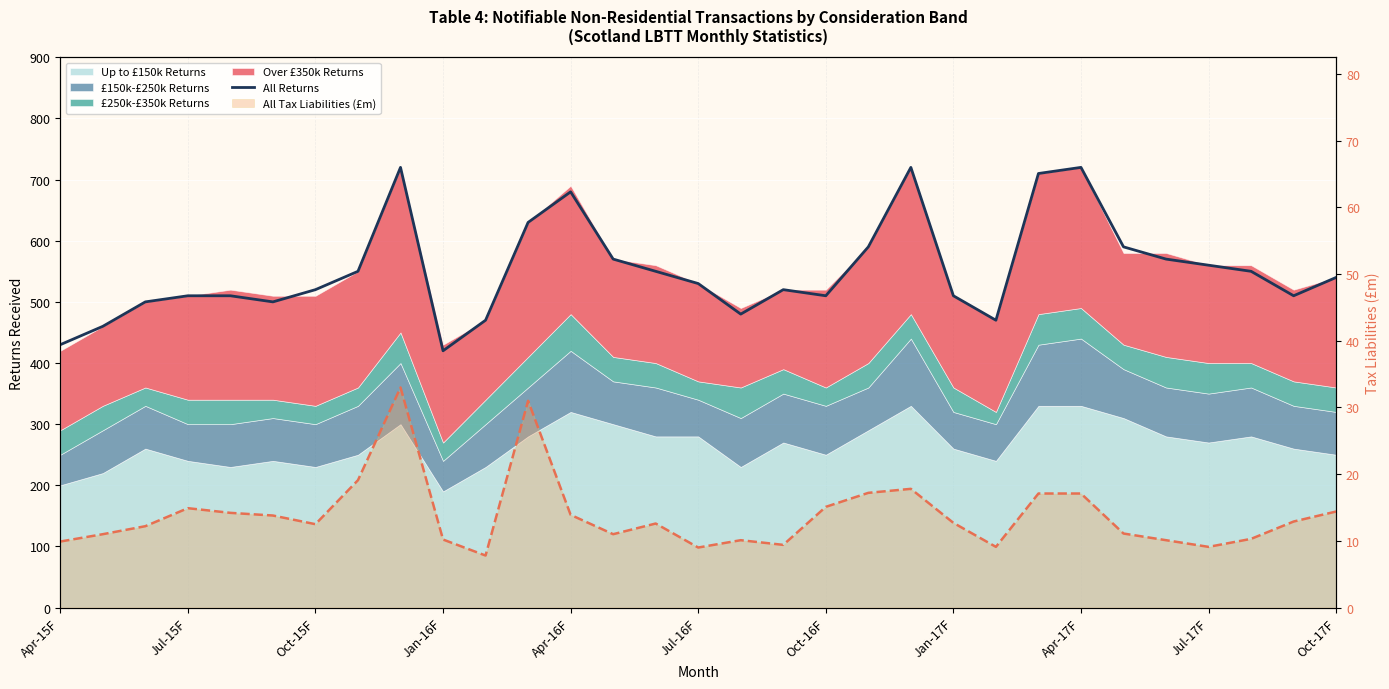

What is the value of the All Tax Liabilities (£m) line point at the 11th from the left?

7.8